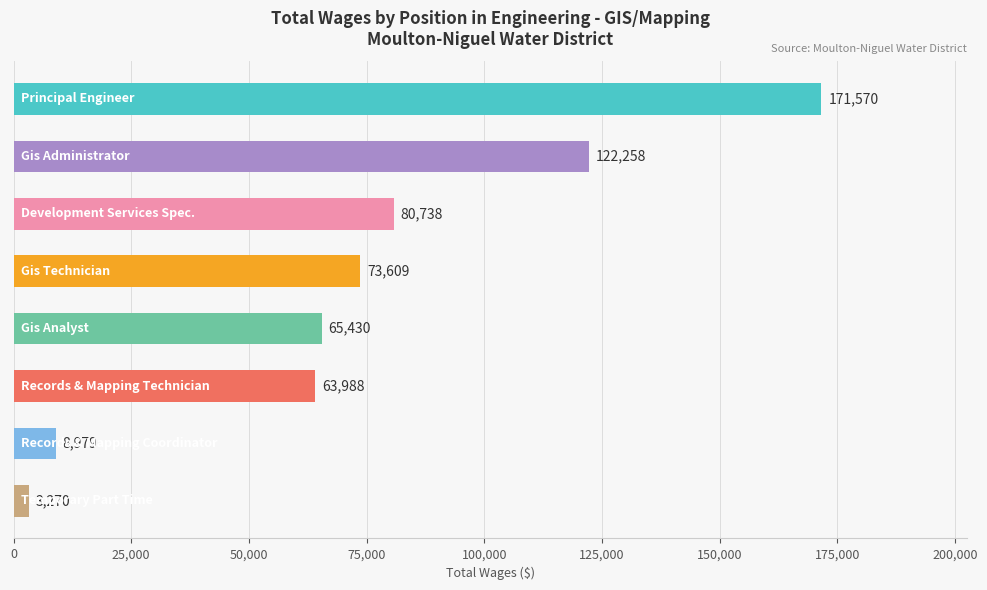

What is the average value?

73730